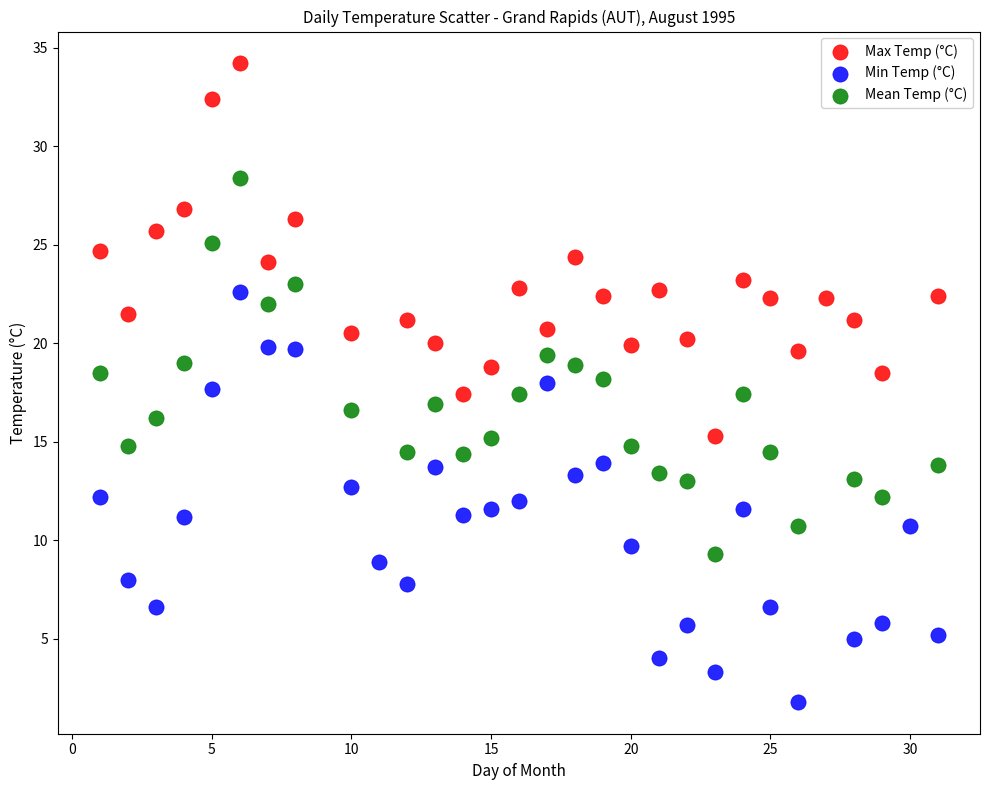

Which series has the widest spread of Y values?

Min Temp (°C)